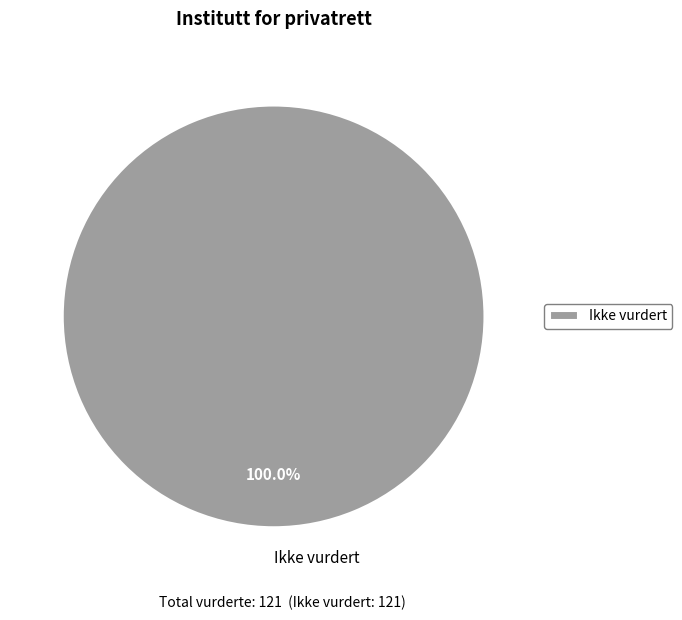

Which slice represents more than half of the pie?

Ikke vurdert